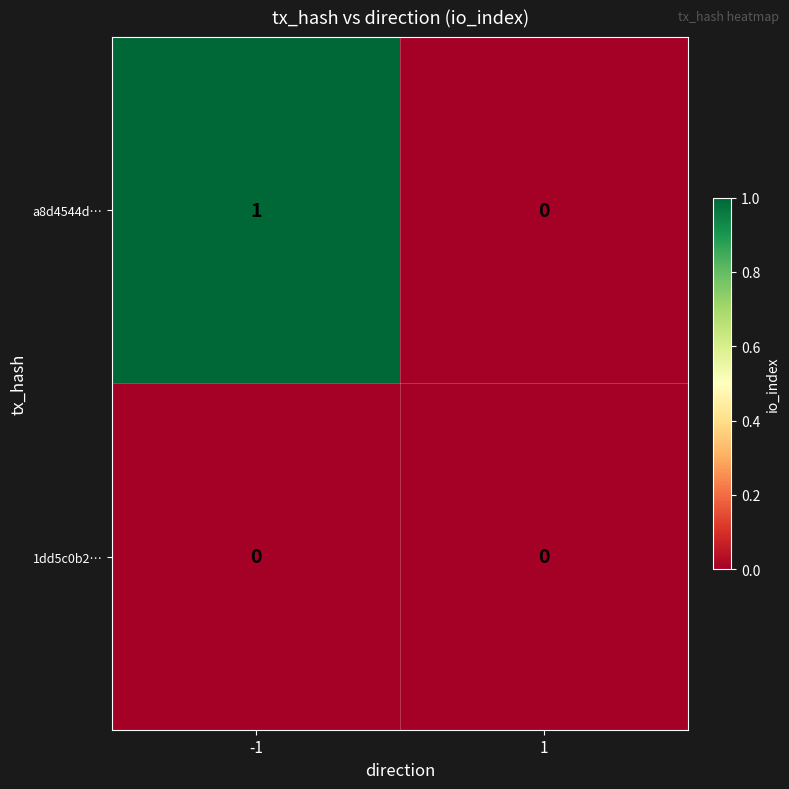

Reading left to right, extract all data points from this chart.

a8d4544d…: -1=1	1=0
1dd5c0b2…: -1=0	1=0